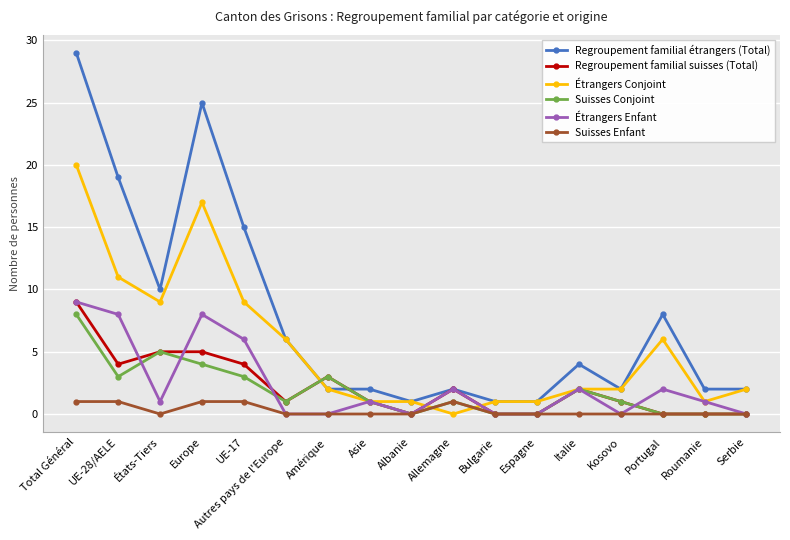

At which label does Suisses Conjoint reach its peak?

Total Général